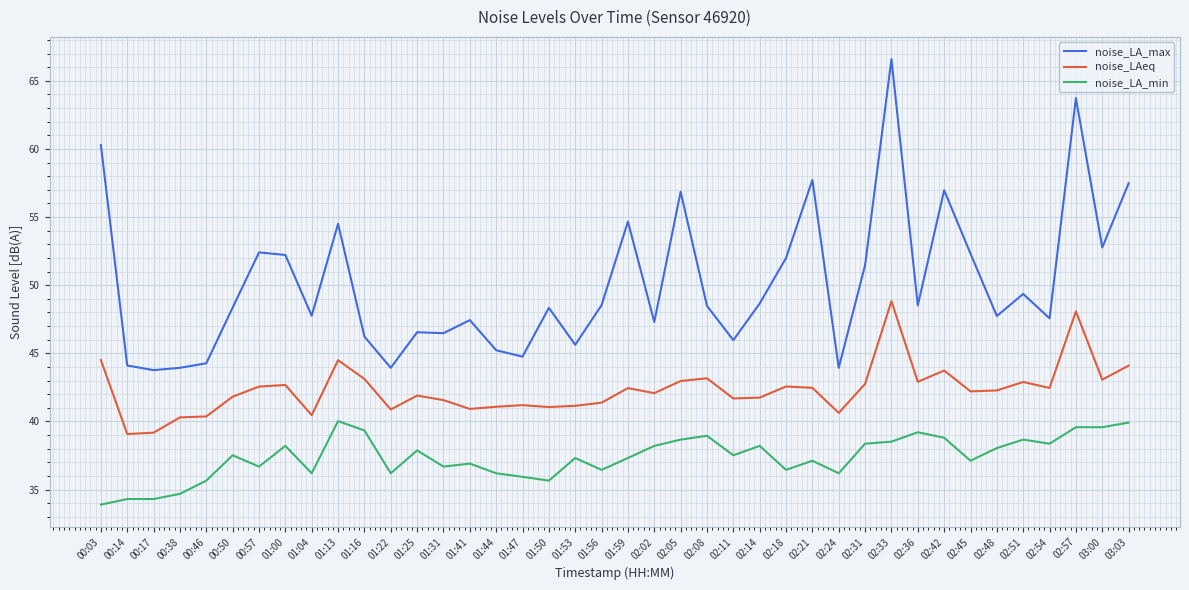

What is the total value across all series at 01:44?

122.5